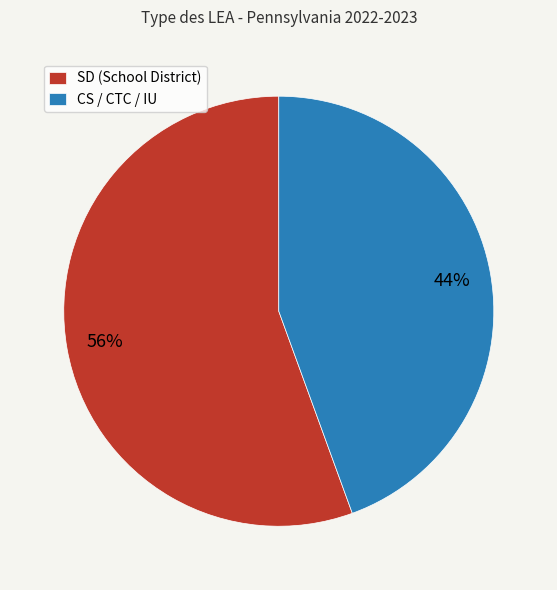

To the nearest percent, what is the average slice percentage?

50%